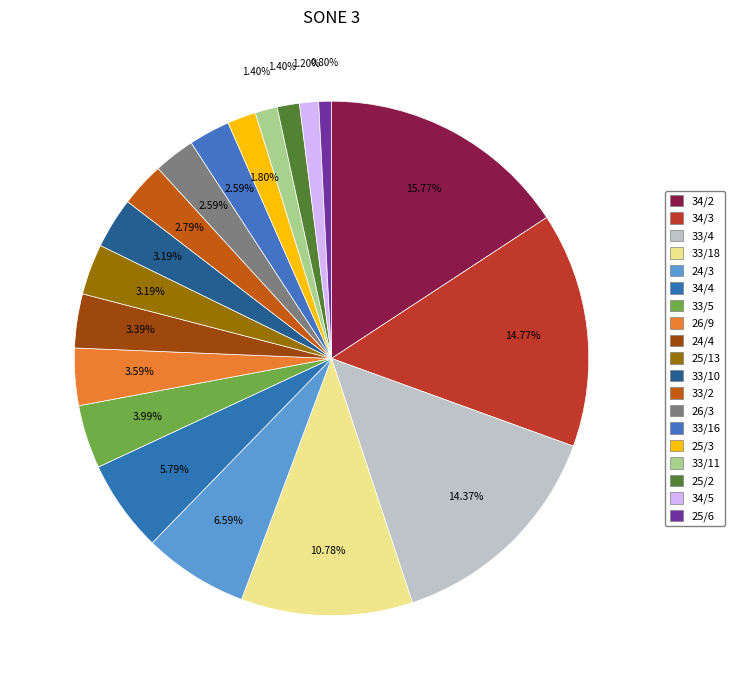

To the nearest percent, what percentage of the pie is 33/10?

3%